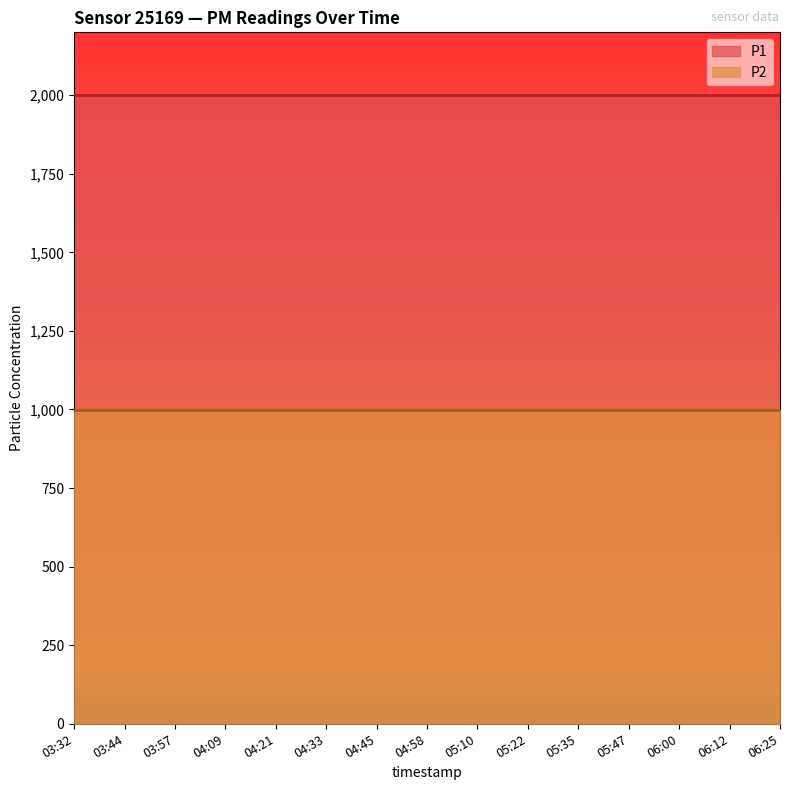

Where is P2 nearest to the value 999?

03:32